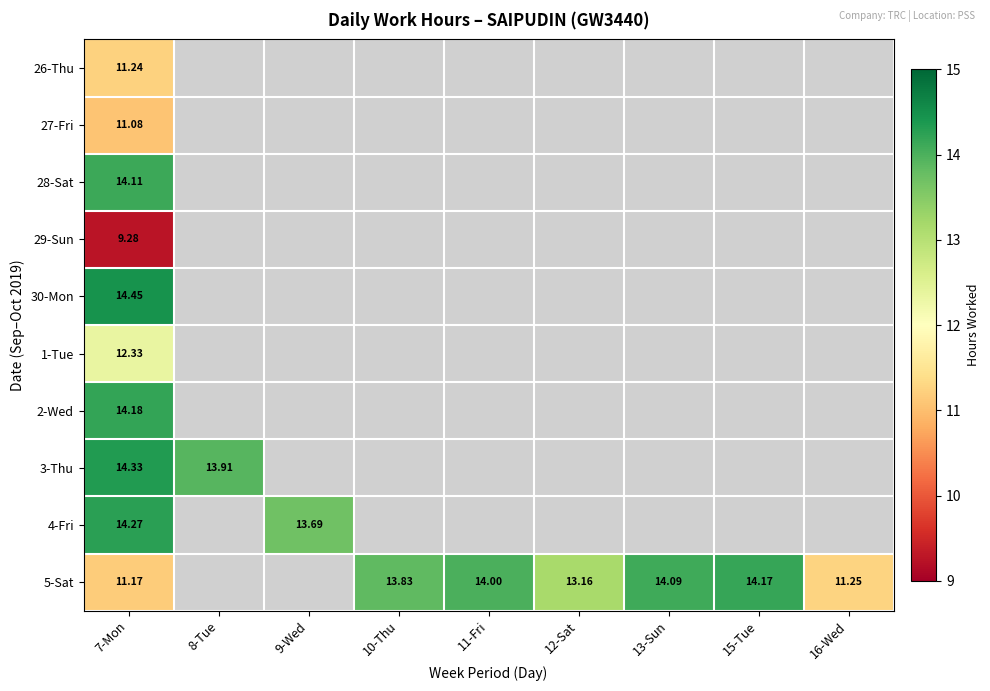

Which category has the highest value in the 28-Sat series?

7-Mon